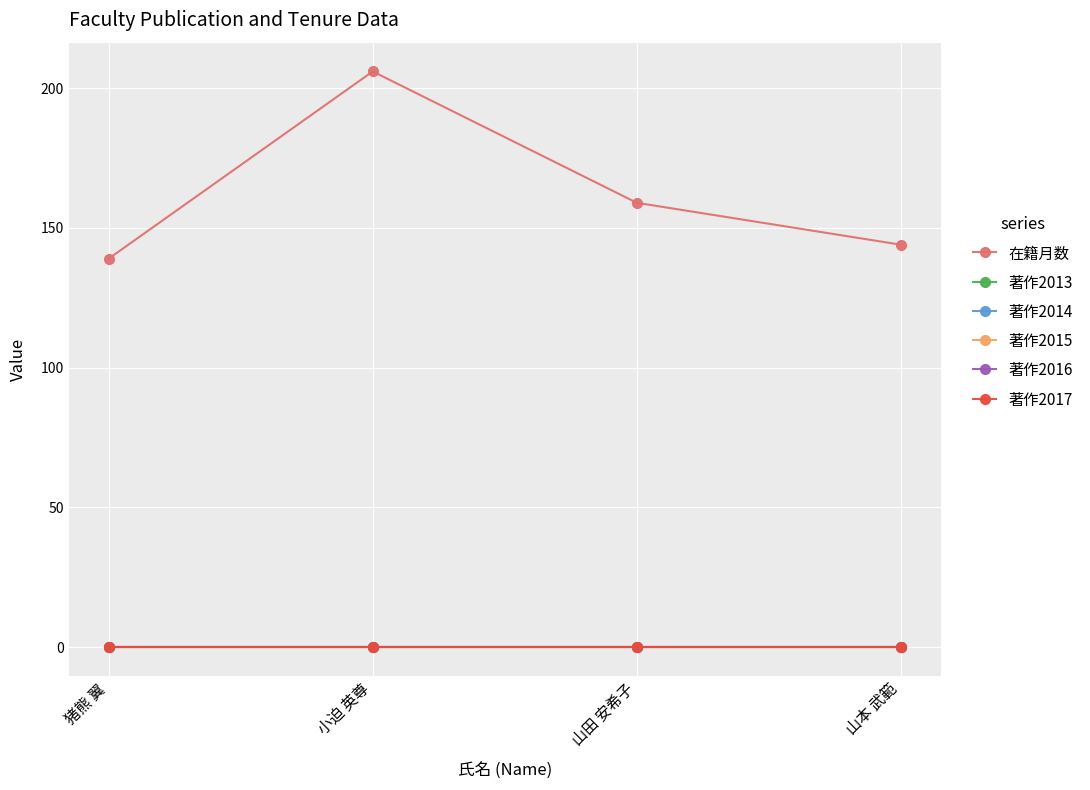

The value of 著作2017 at 小迫 英尊 is 0. True or false?

True